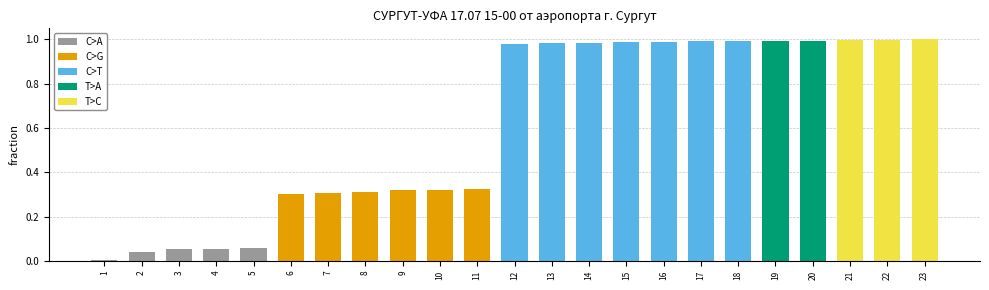

Between 1 and 10, which is larger?

10